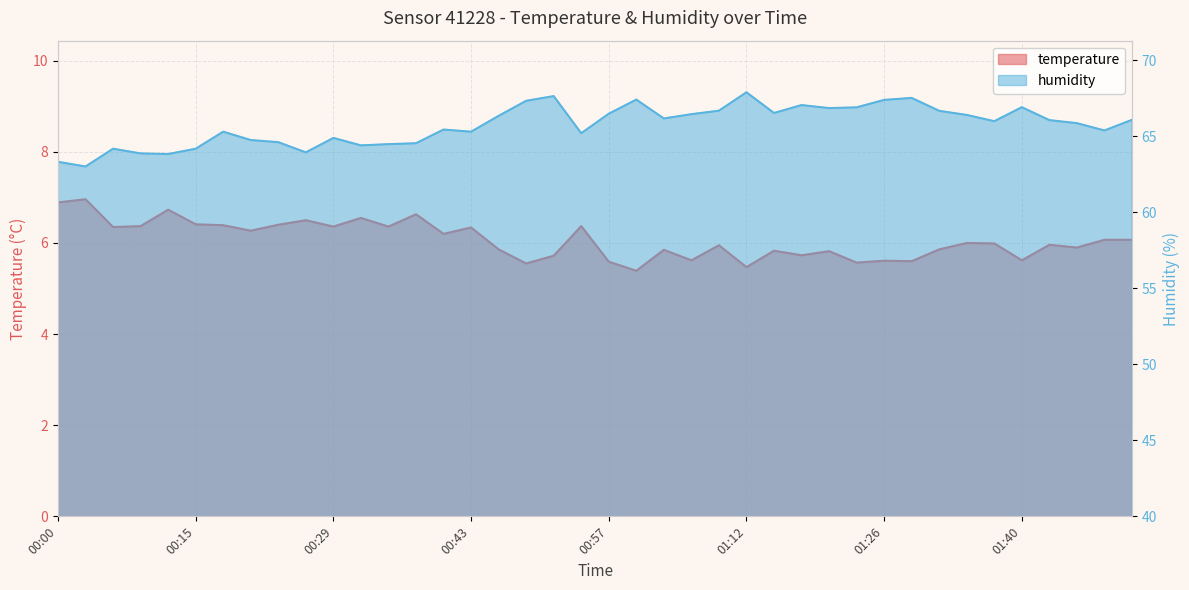

What is the label of the 23rd point from the right?

00:49